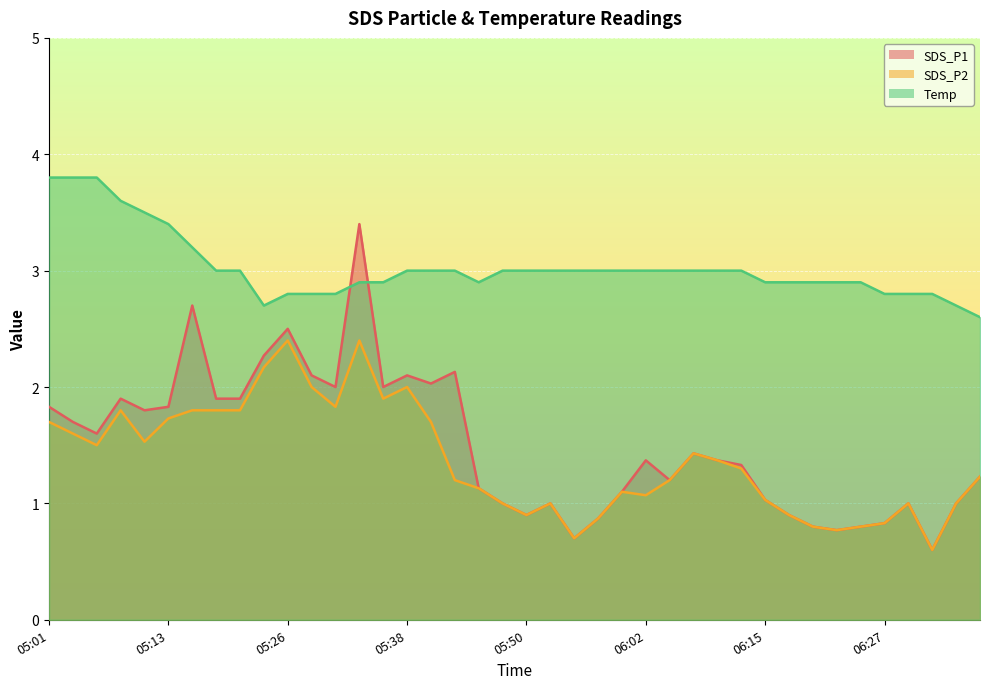

The value of SDS_P2 at 05:45 is 1.9. True or false?

False